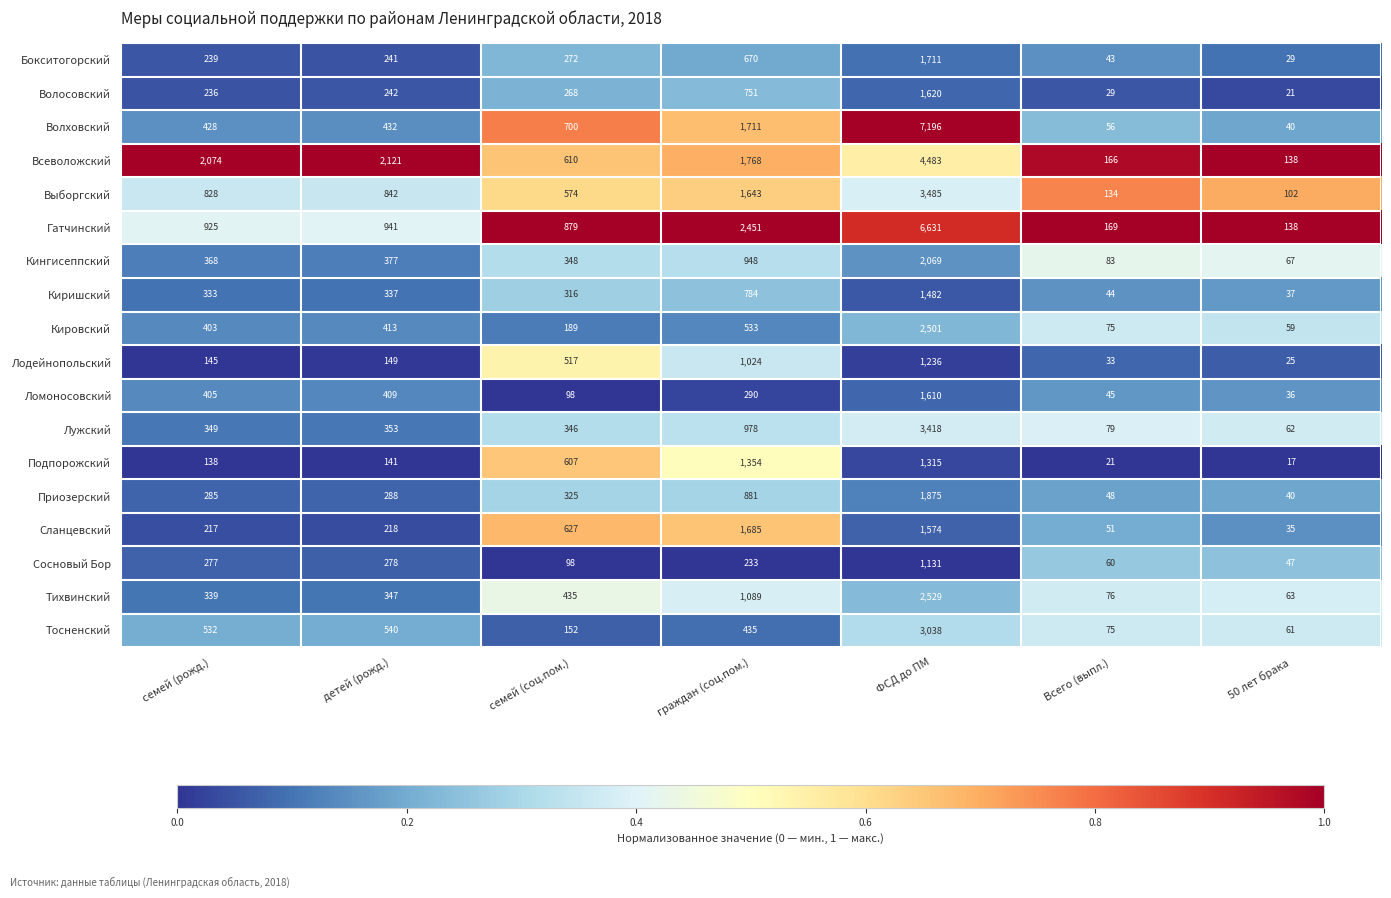

What is the difference between the Кингисеппский values at граждан (соц.пом.) and ФСД до ПМ?

1121